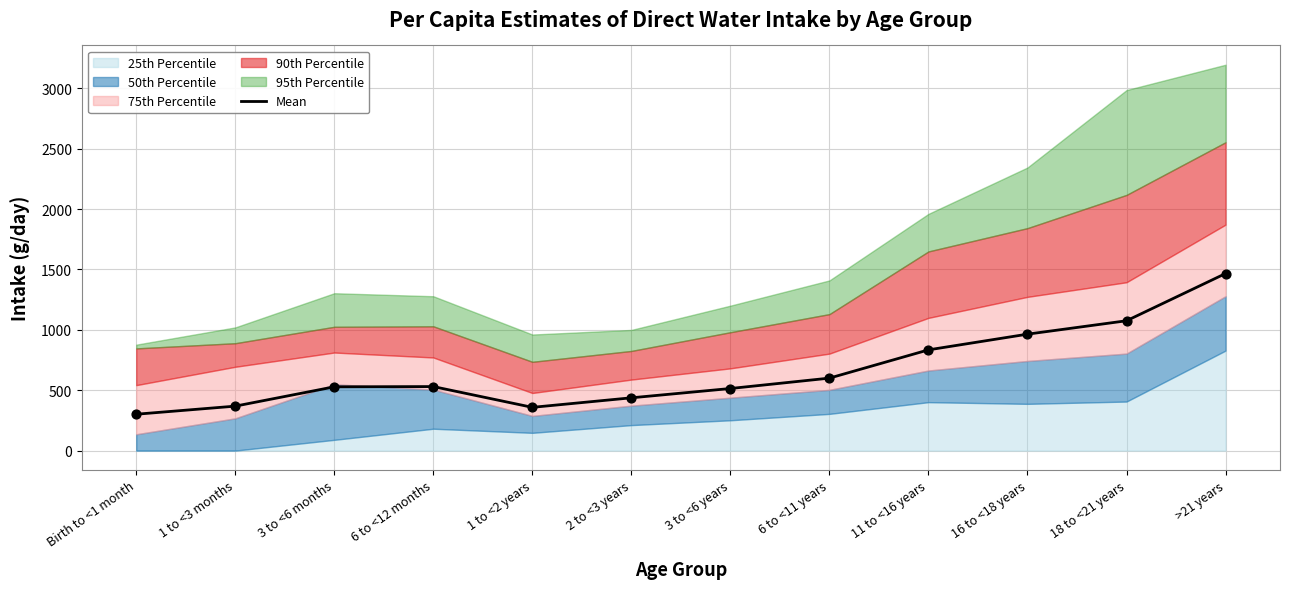

Which has a higher value, 3 to <6 months or 18 to <21 years?

18 to <21 years